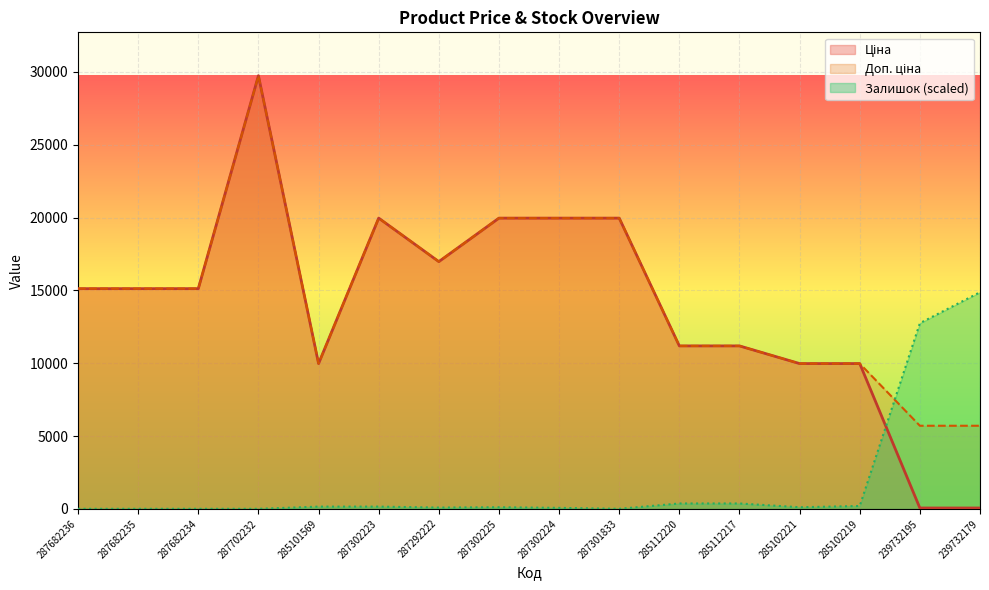

How many interior local peaks does the Доп. ціна series have?

2